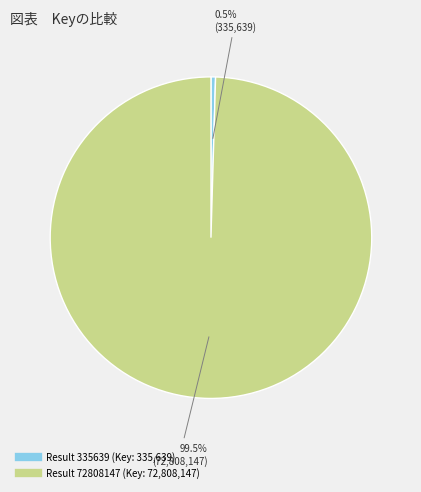

Is there a majority slice in this chart?

Yes